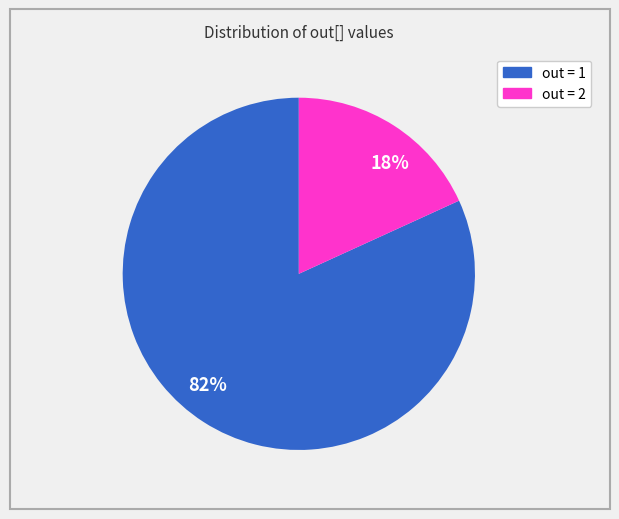

The 18% slice represents 9% of the pie. True or false?

False